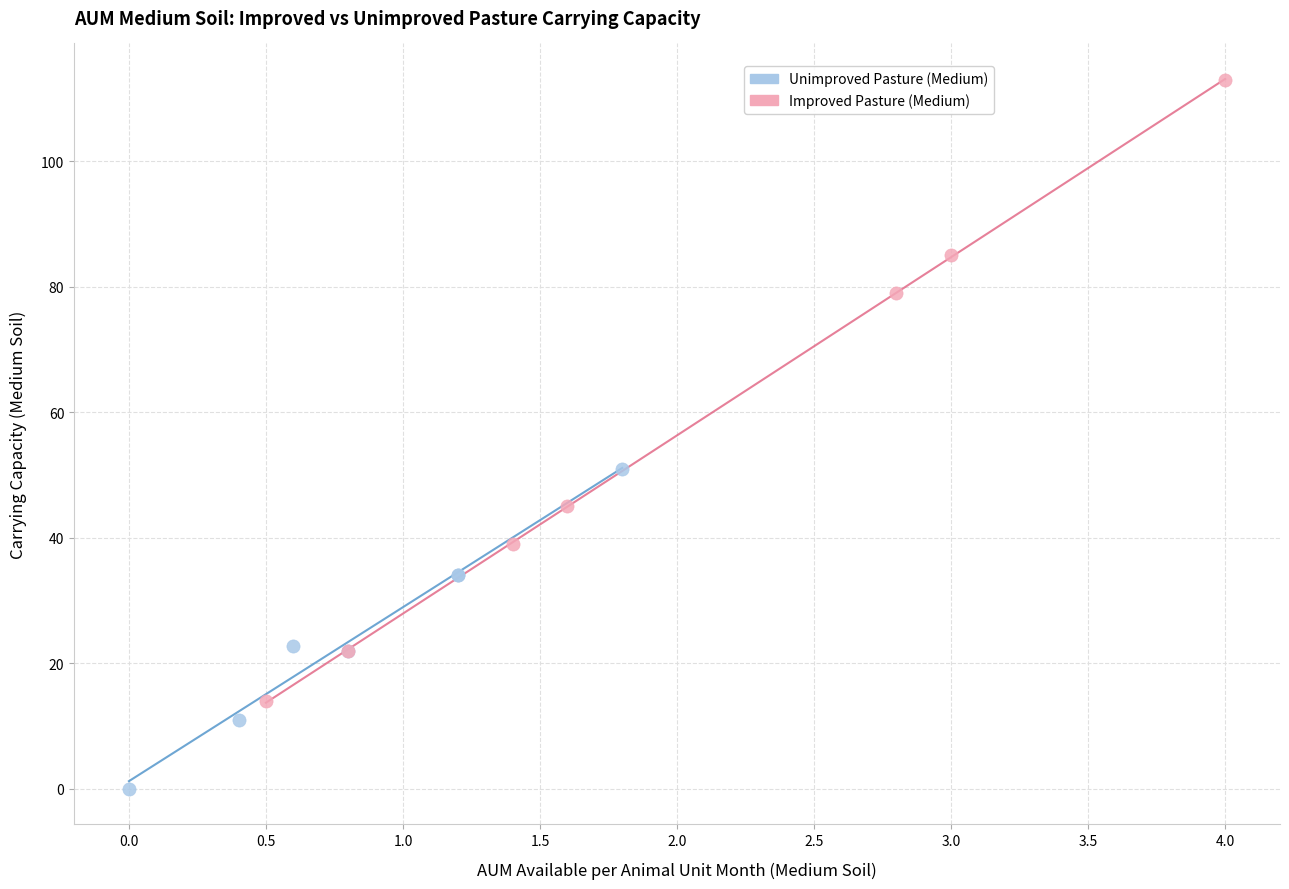

Which series contains the lowest Y value?

Unimproved Pasture (Medium)